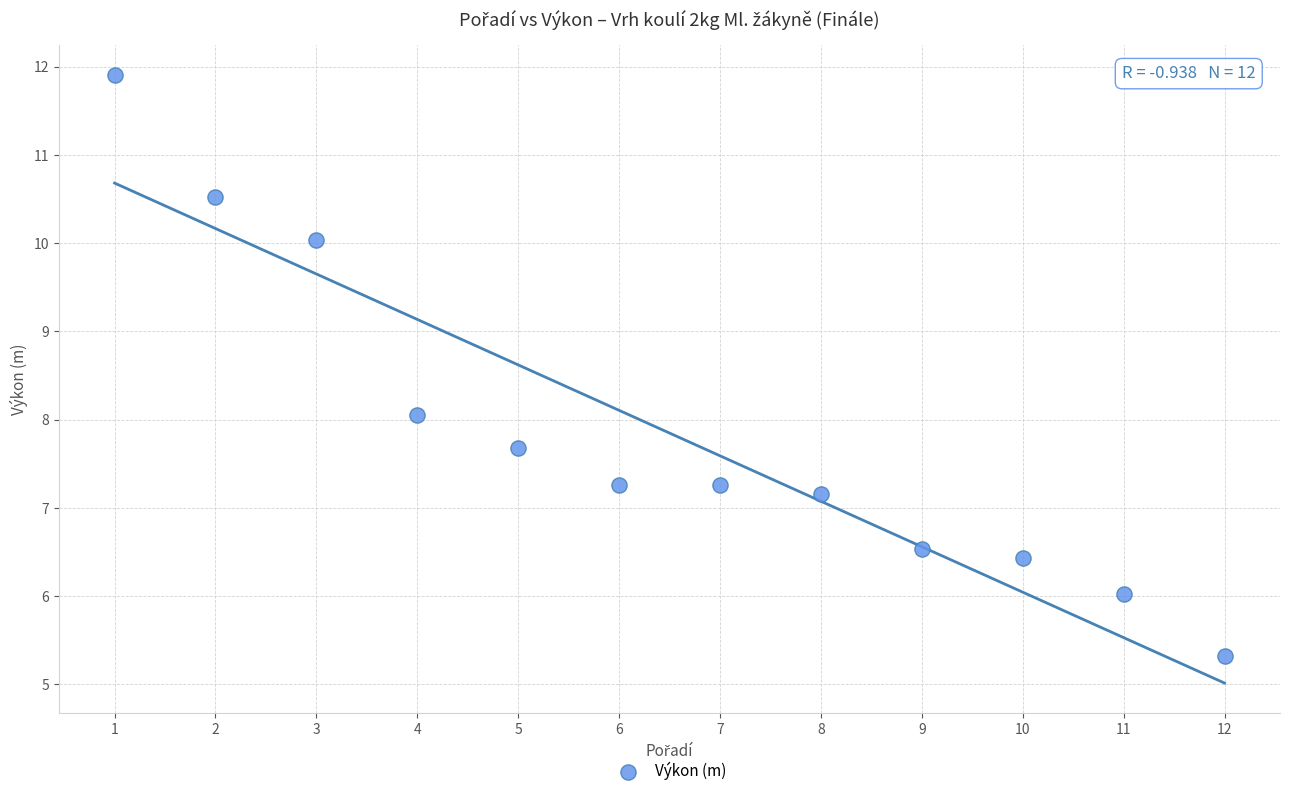

What is the range of X values (max minus min)?

11.0